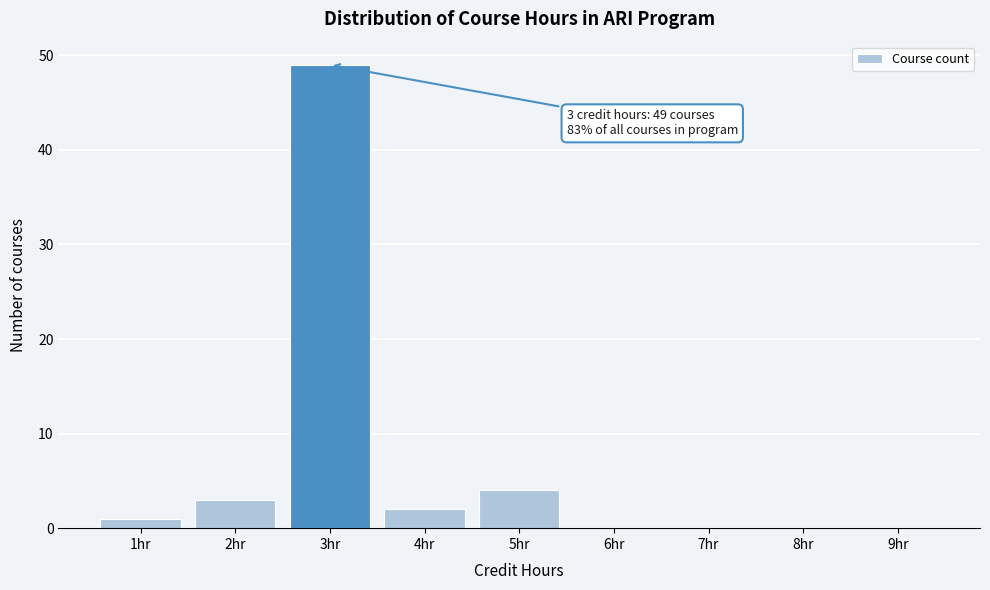

Over which range of the x-axis is the bar tallest?

2.5 to 3.5